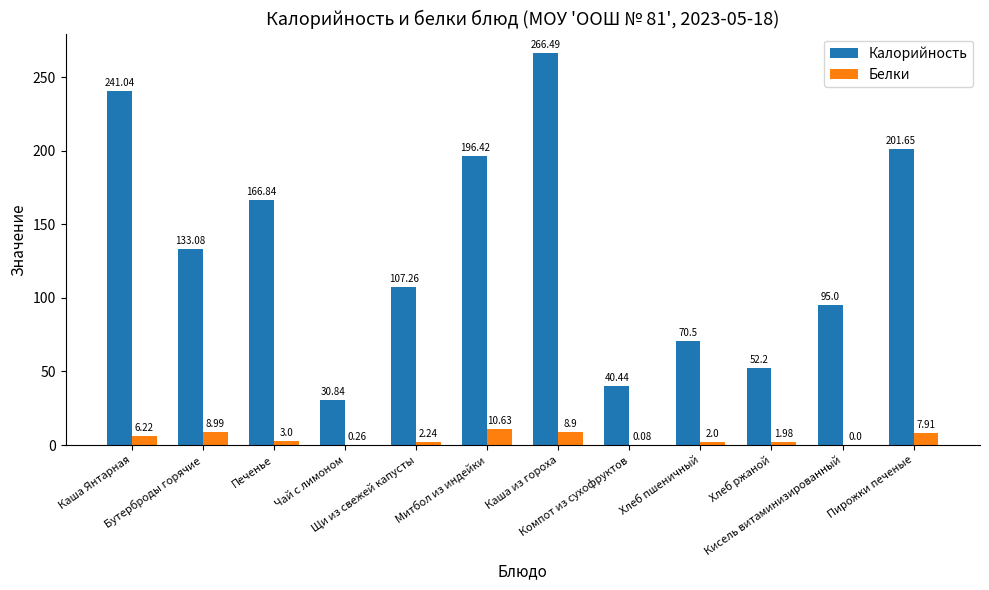

At which label does Калорийность first exceed 133?

Каша Янтарная